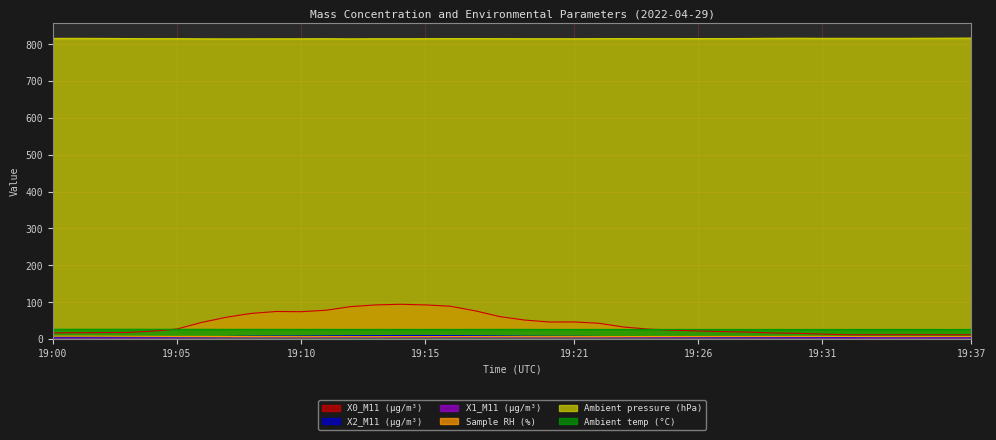

True or false: X1_M11 (μg/m³) and X0_M11 (μg/m³) intersect in this chart.

False